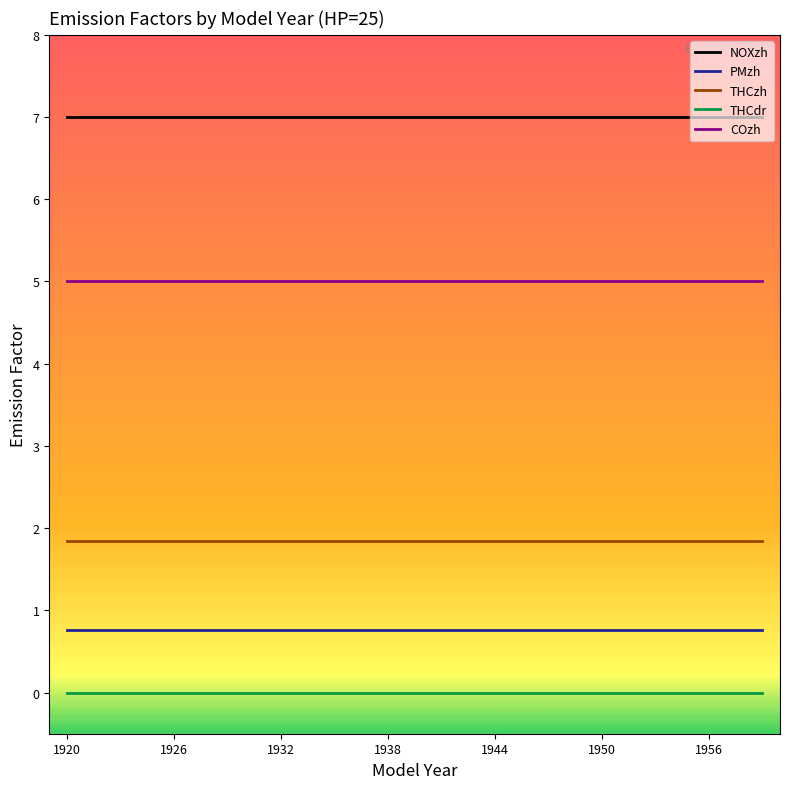

What is the lowest value of the PMzh series?

0.8